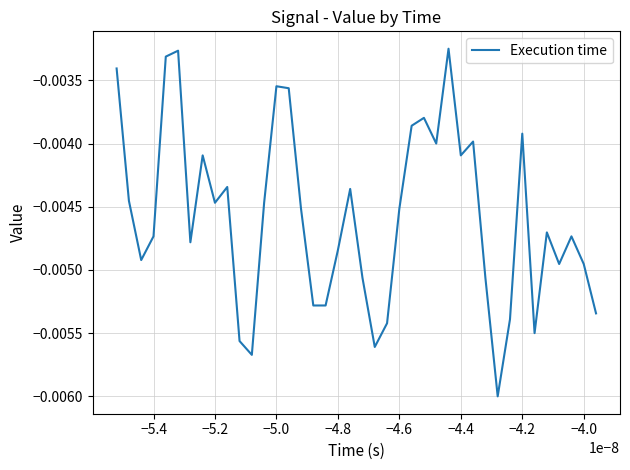

Does the chart display data point markers on the line(s)?

No